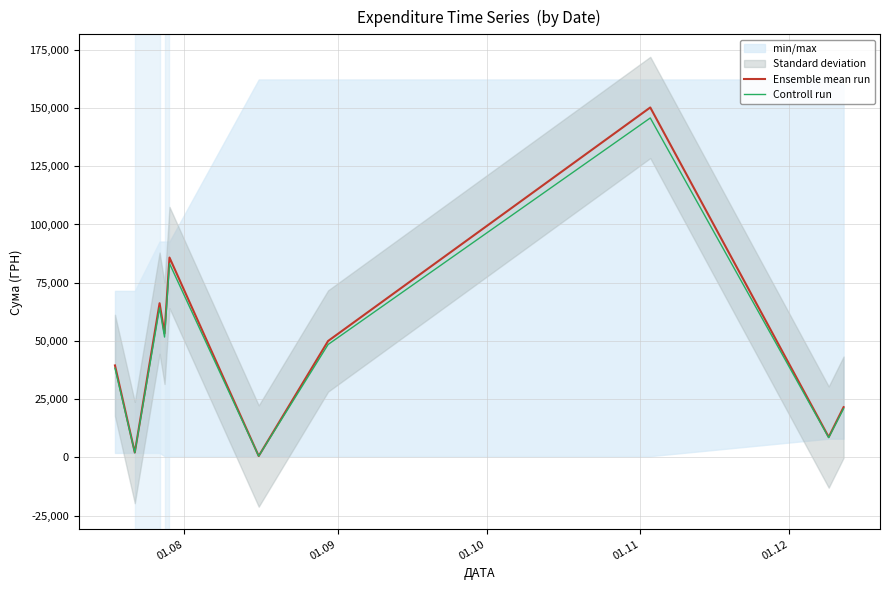

How many lines are shown in the chart?

2